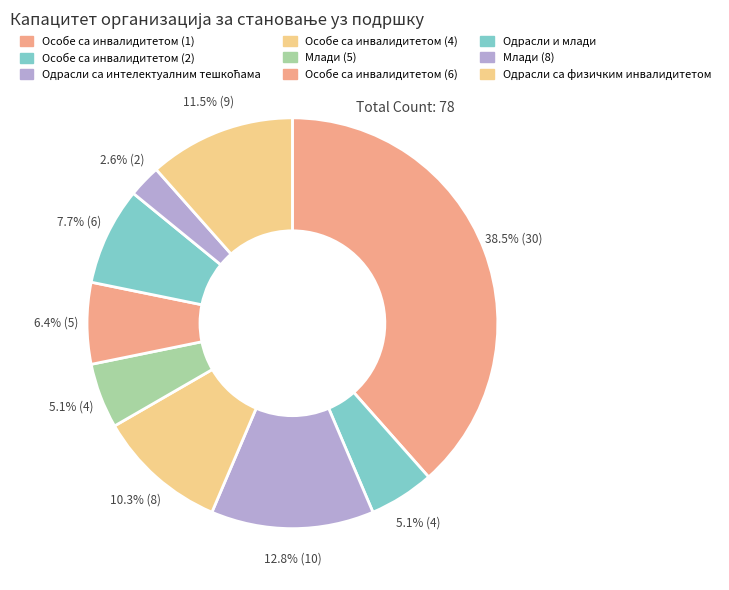

Combined, do Одрасли са физичким инвалидитетом and Одрасли и млади account for over 50%?

No